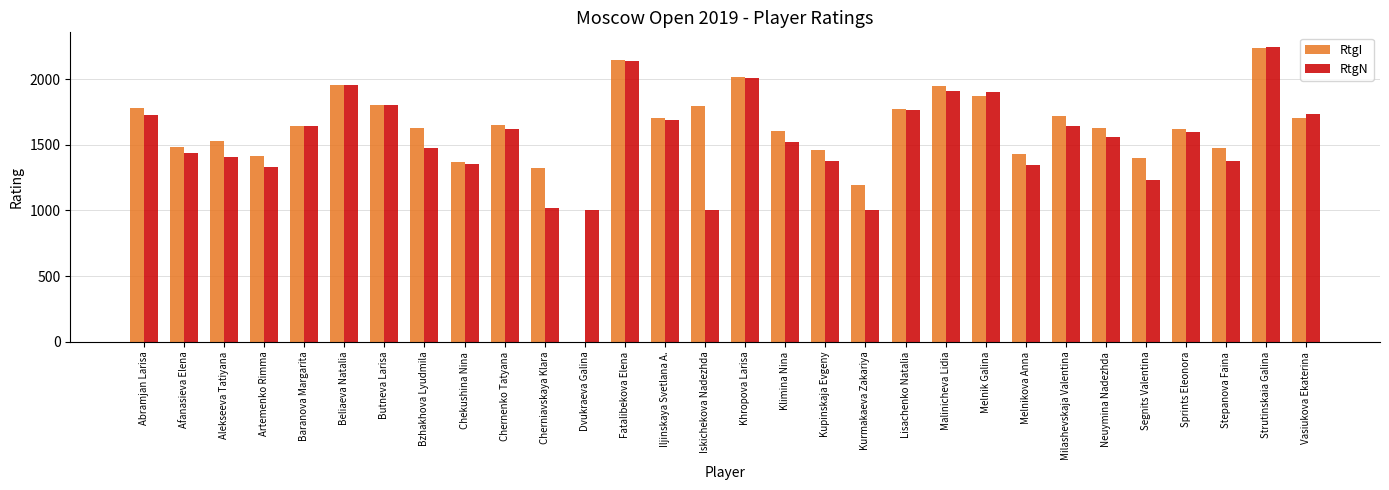

What is the total value across all series at Kupinskaja Evgeny?

2838